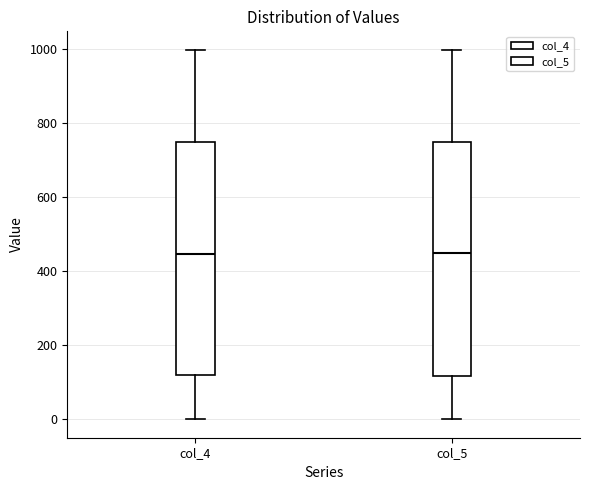

Reading left to right, transcribe this box plot: for each box, give where its median line is, the range the box spans, and where its two whiskers end, as read against the y-axis. The values are not printed on the chart, so give them approximately, as read against the axis.

col_4: median 440, box 120 to 740, whiskers 0 to 1000
col_5: median 440, box 120 to 760, whiskers 0 to 1000